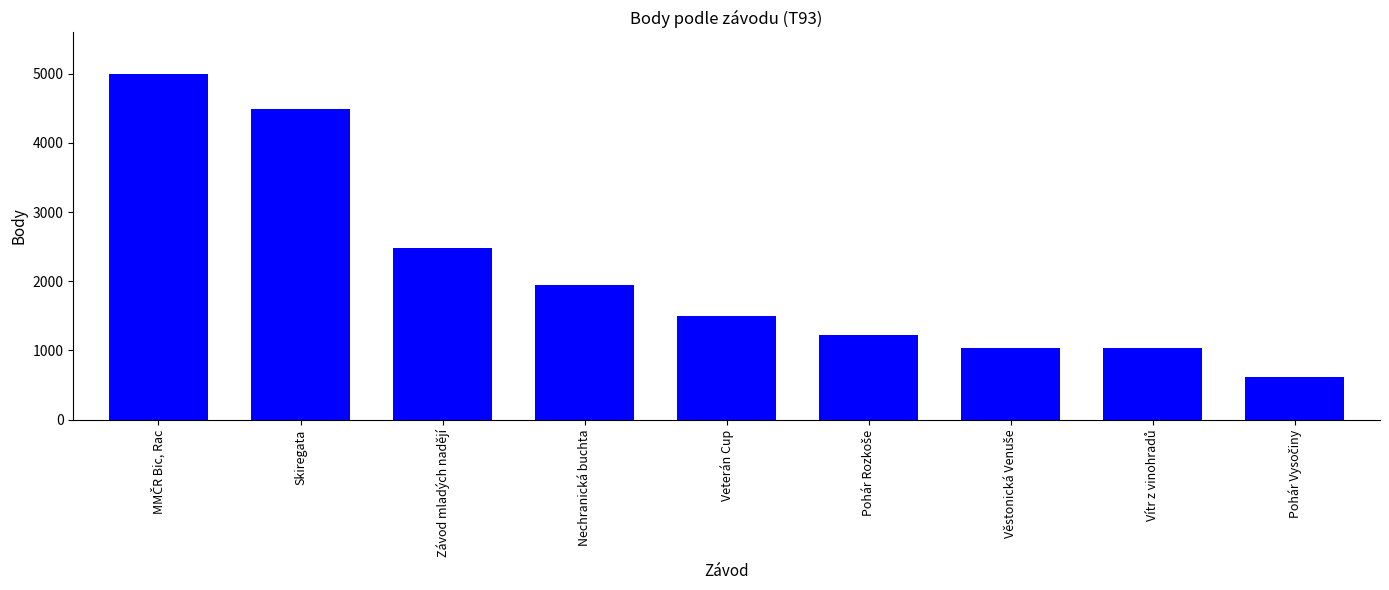

What is the difference between the maximum and minimum values?

4378